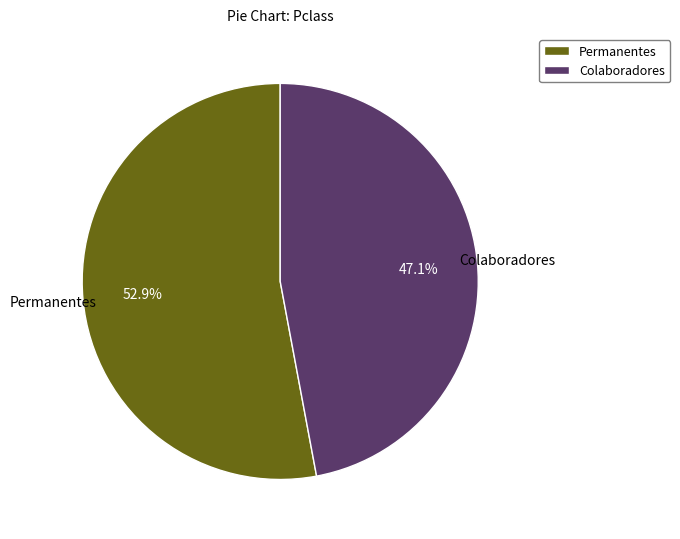

Approximately how many times larger is the value at Permanentes compared to Colaboradores?

1.1